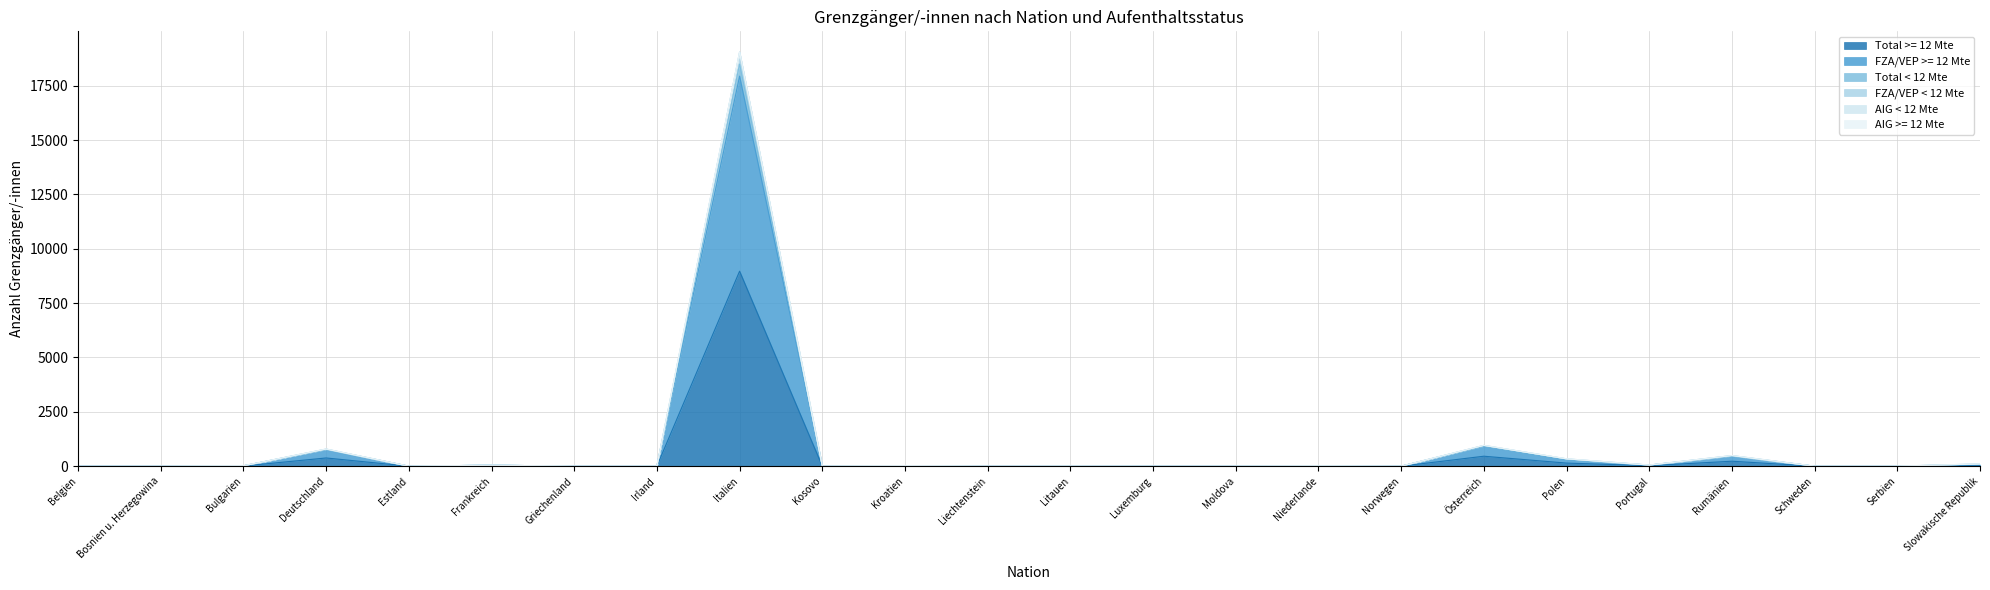

Where is FZA/VEP < 12 Mte nearest to the value 9523?

Österreich